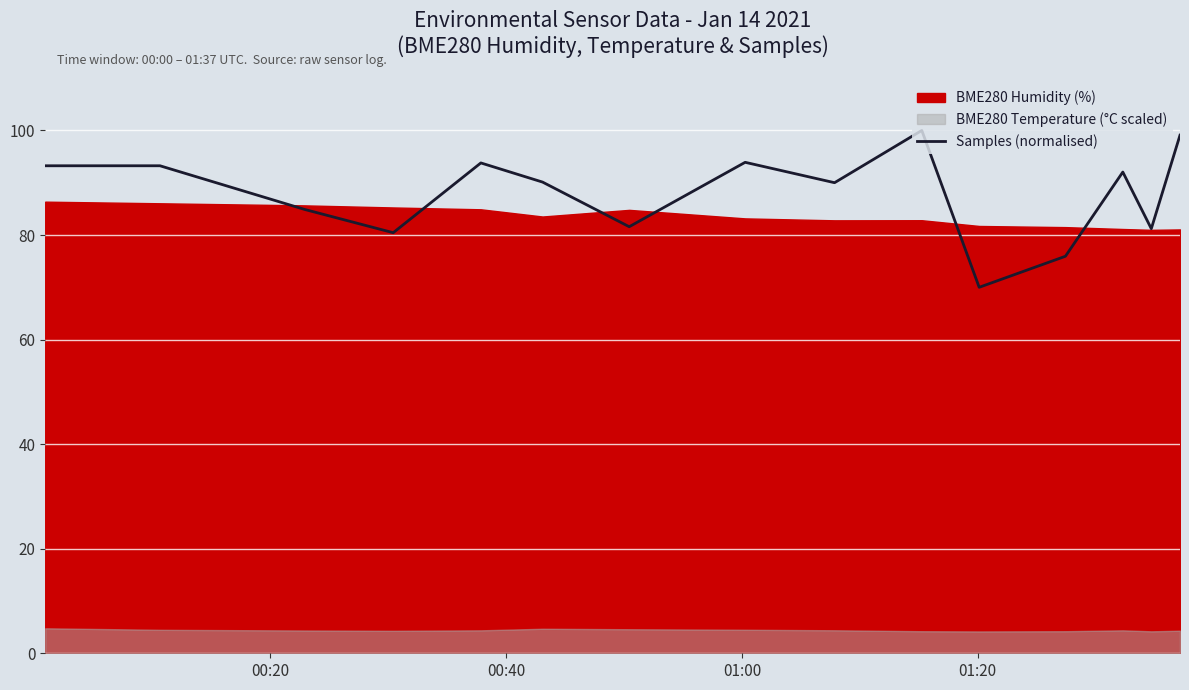

What is the sum of all values?

1319.5